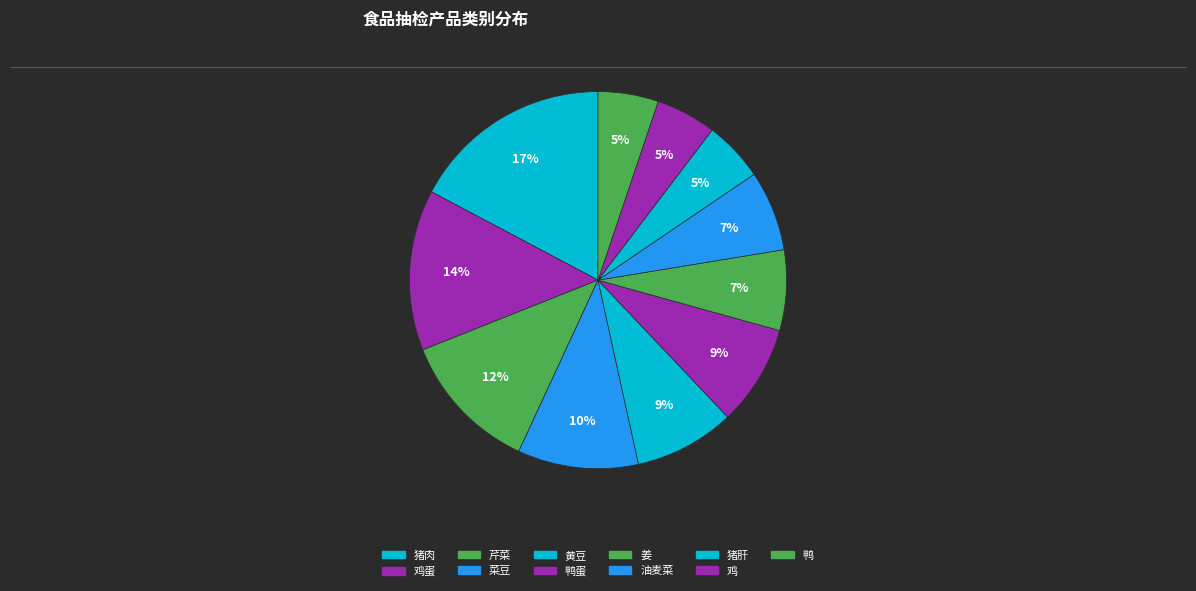

Is the sum of 鸭蛋 and 芹菜 greater than half?

No